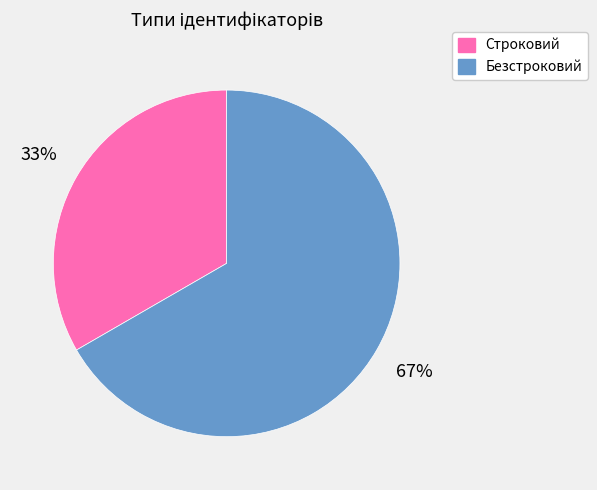

To the nearest percent, what is the average slice percentage?

50%